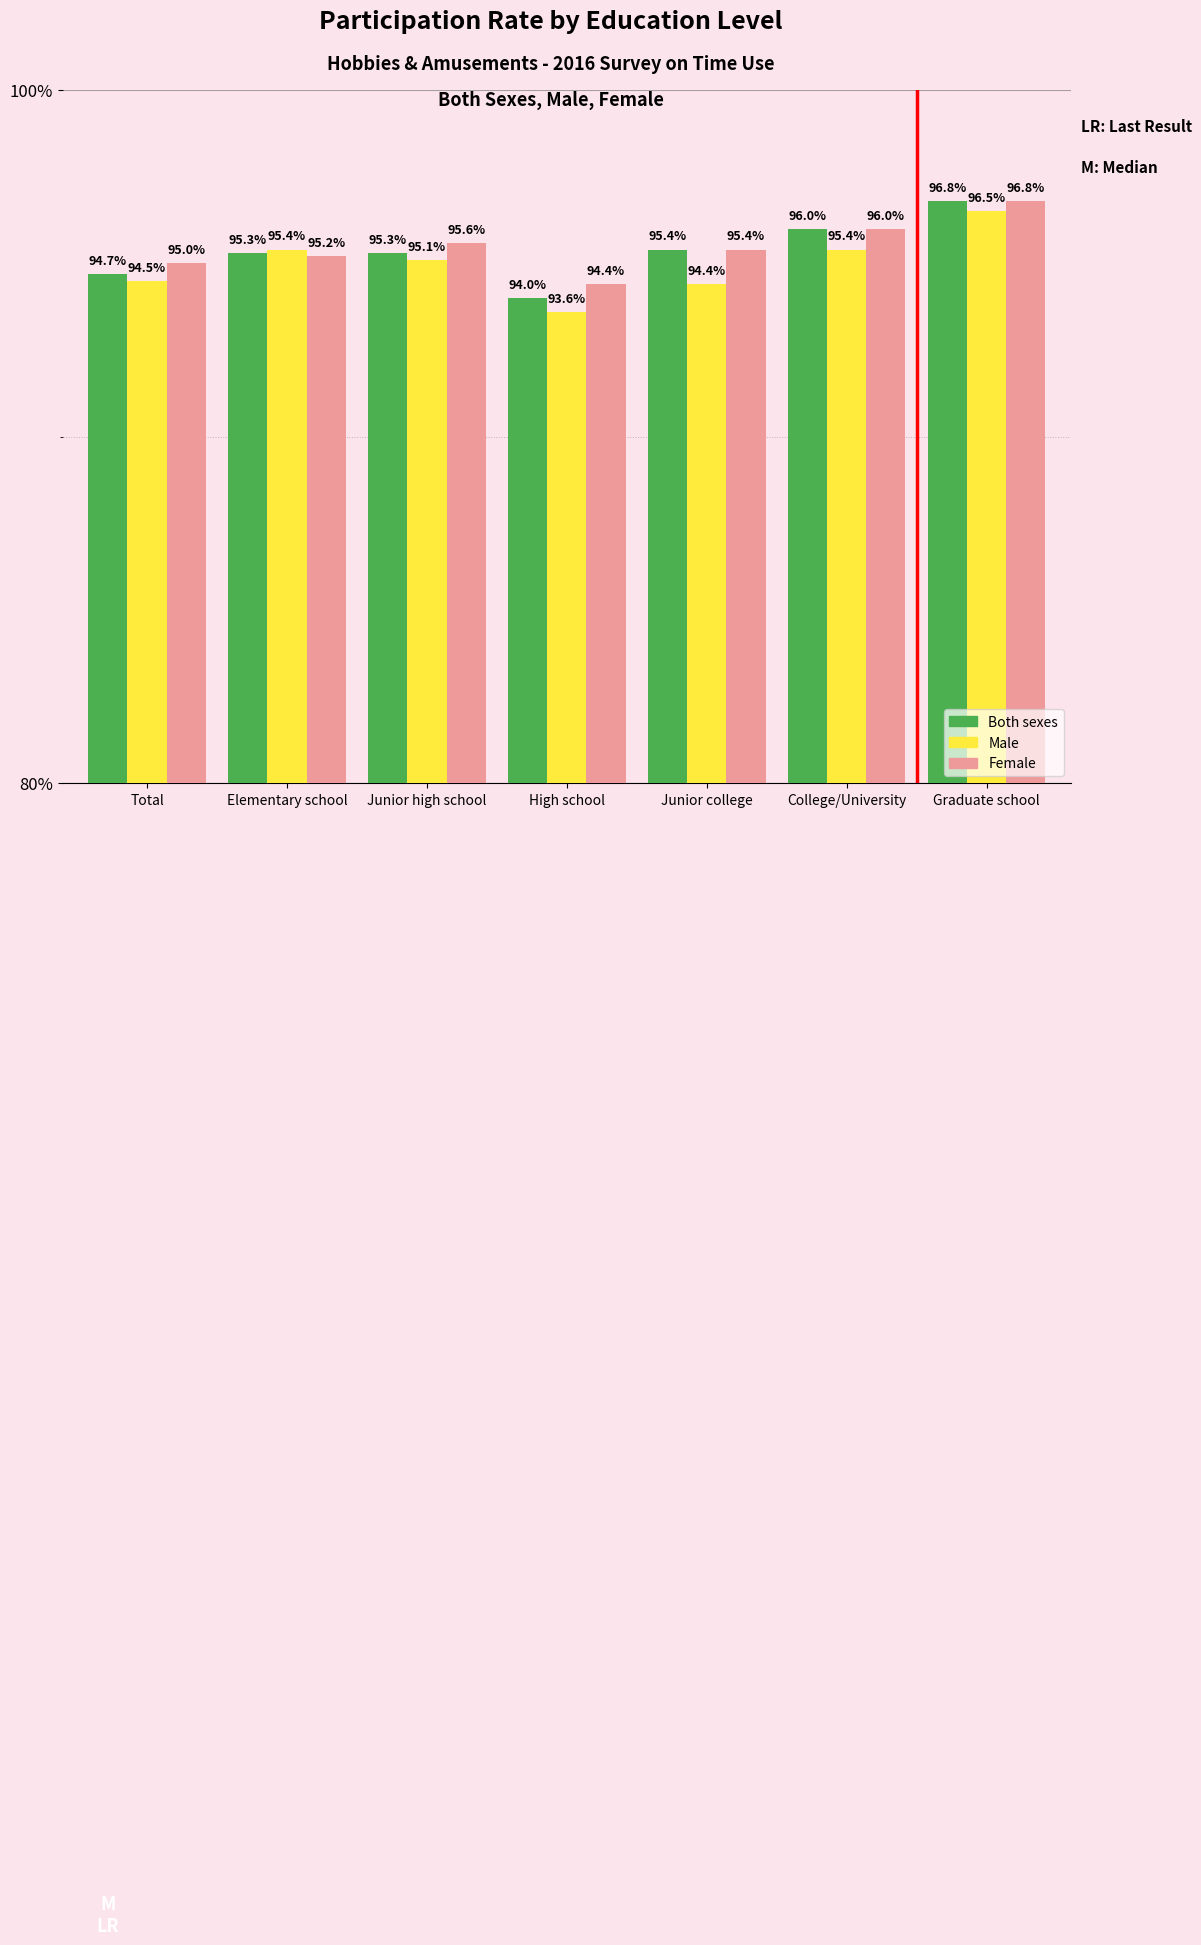

At which category is the sum across all series the highest?

Graduate school